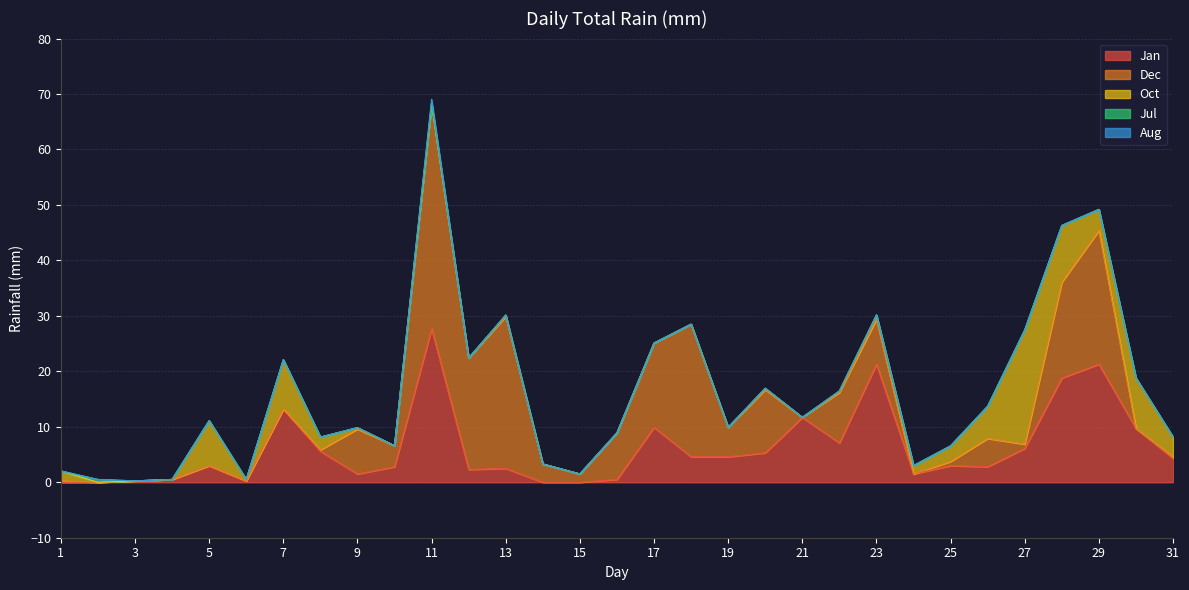

How many lines are shown in the chart?

5